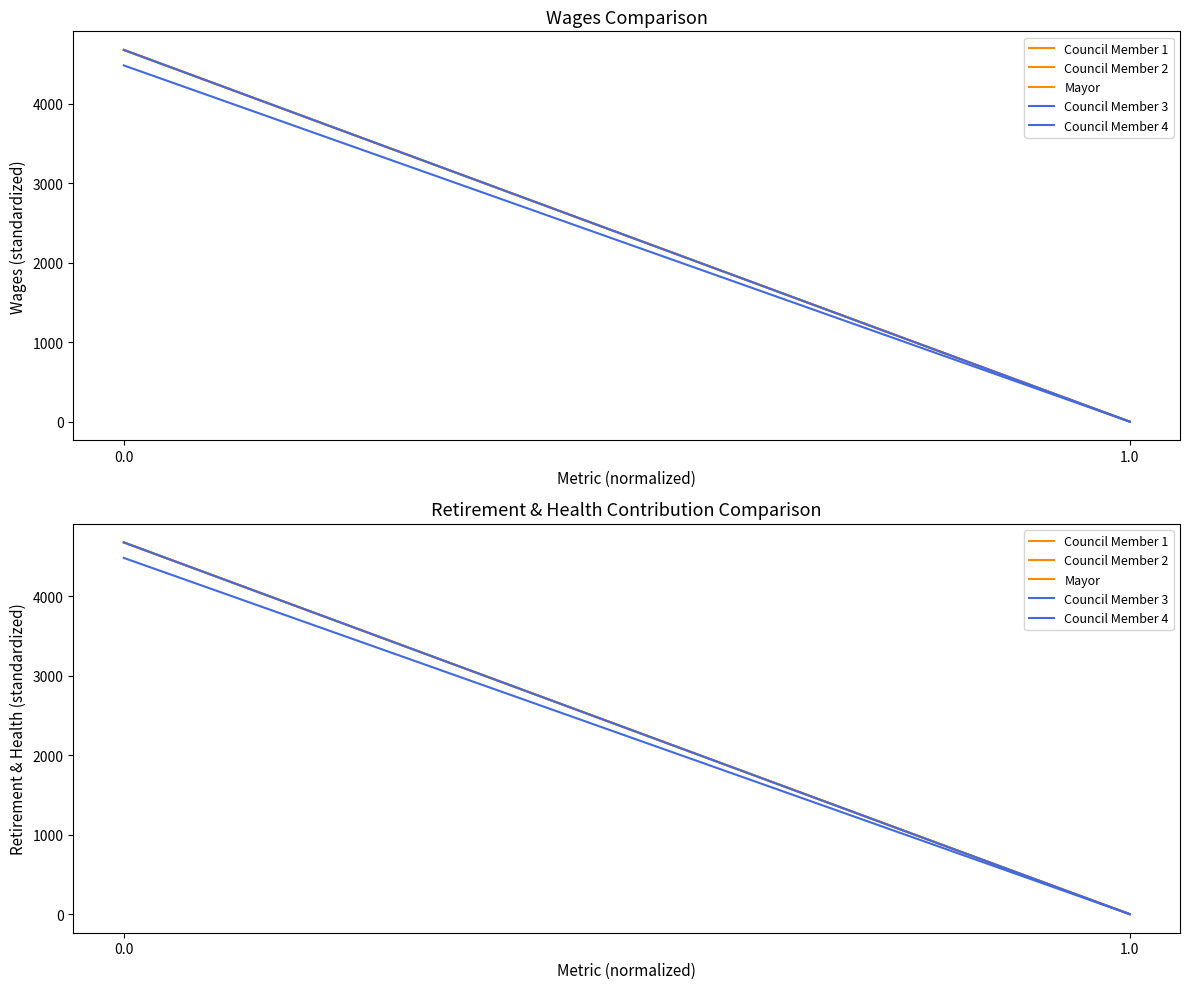

How many categories are shown in the chart?

2